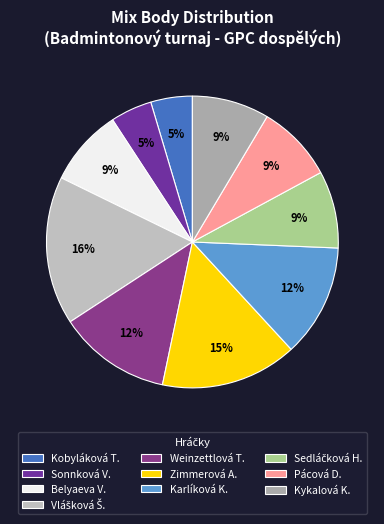

How many slices are in this pie chart?

10